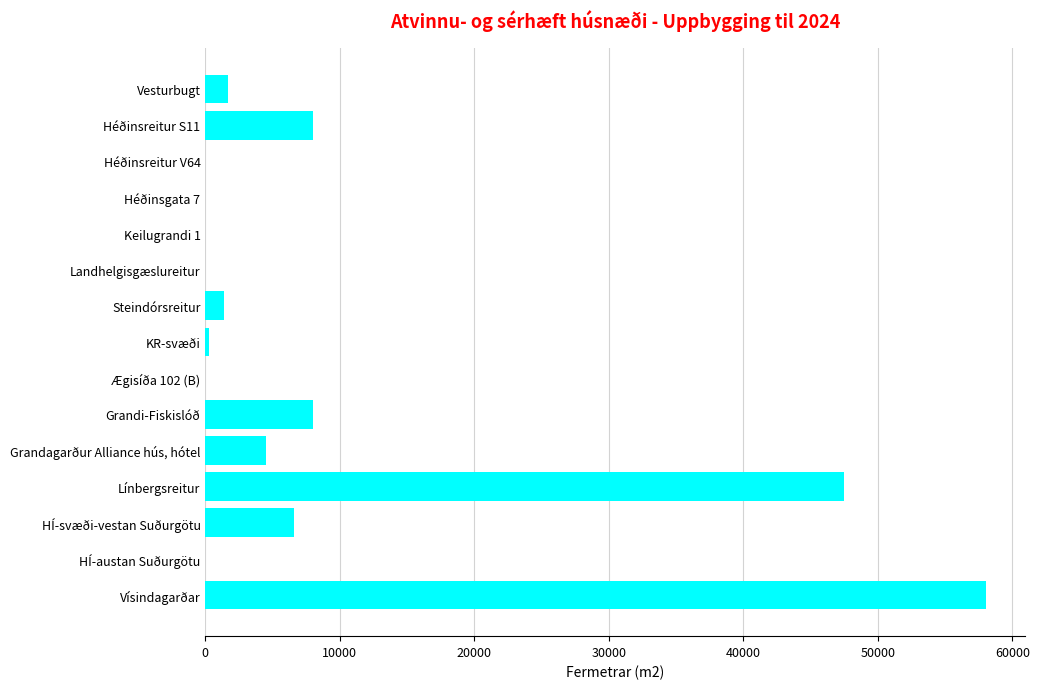

What is the sum of the values at Línbergsreitur and Grandagarður Alliance hús, hótel?

52000